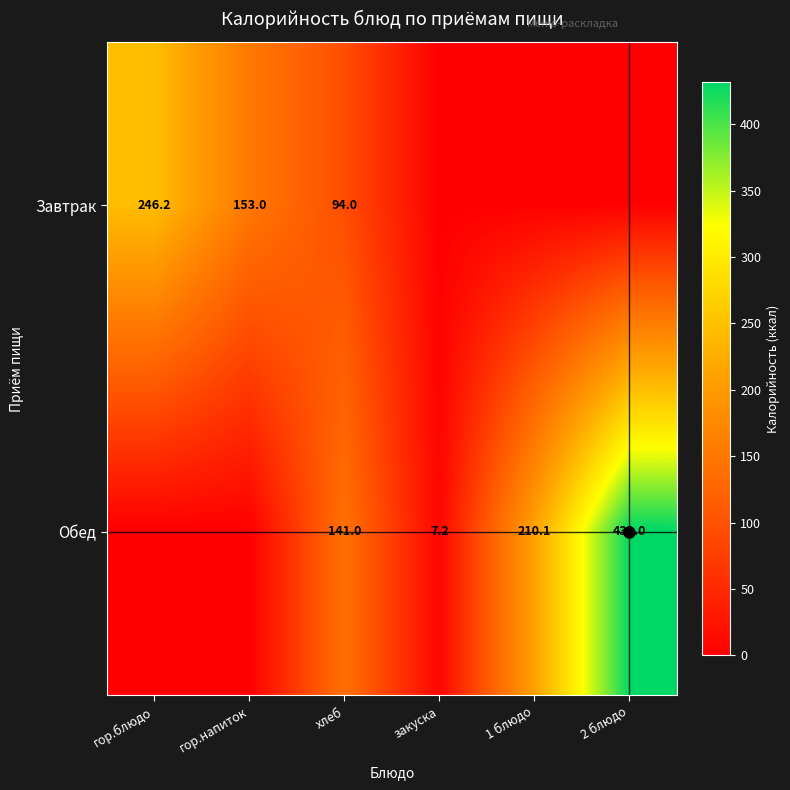

Between гор.блюдо and хлеб, which series saw the biggest shift?

Завтрак